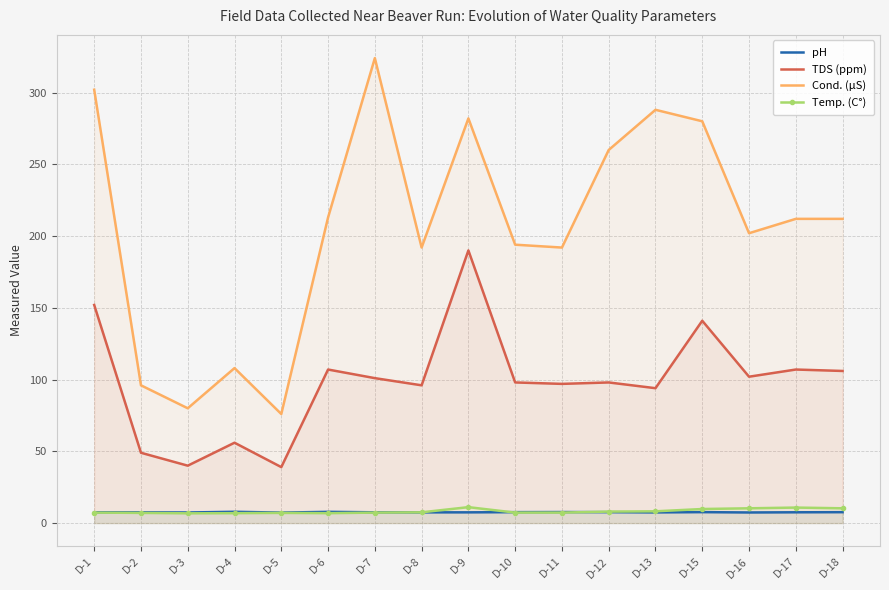

What is the difference between the maximum and second lowest values in the TDS (ppm) series?

150.0